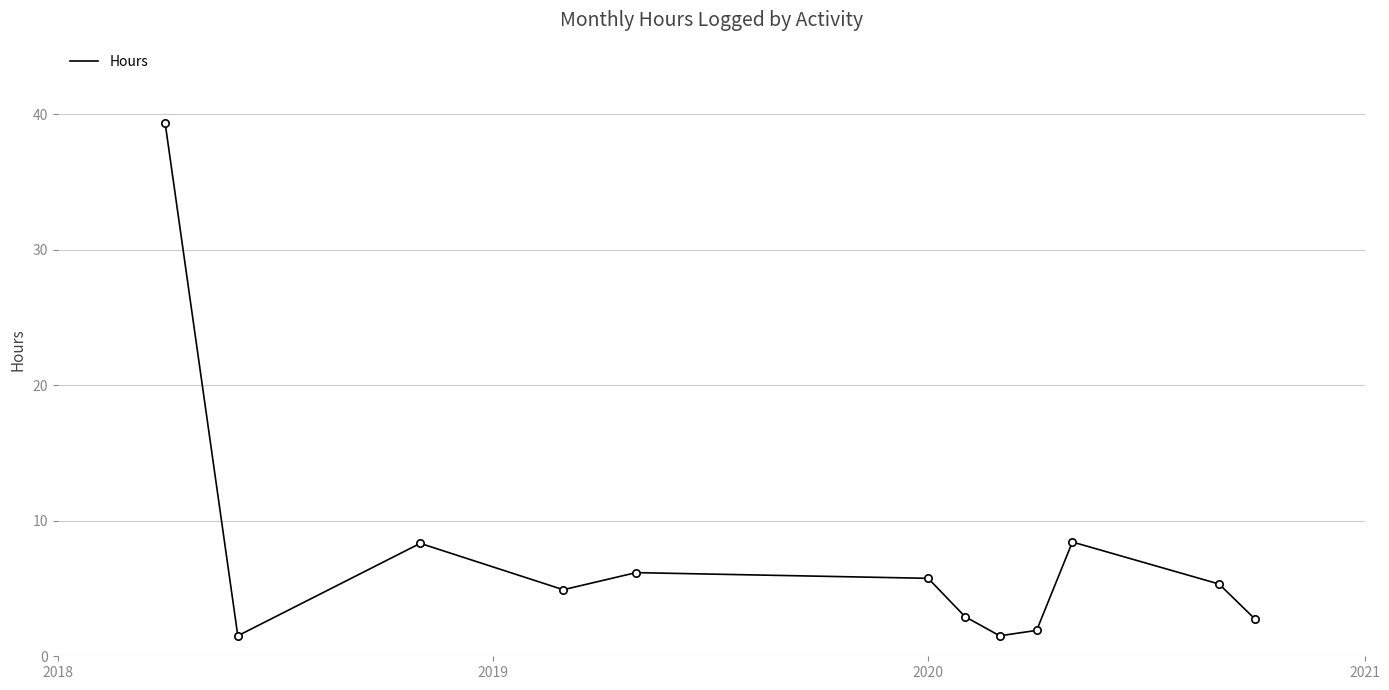

What is the maximum value shown in the chart?

39.4